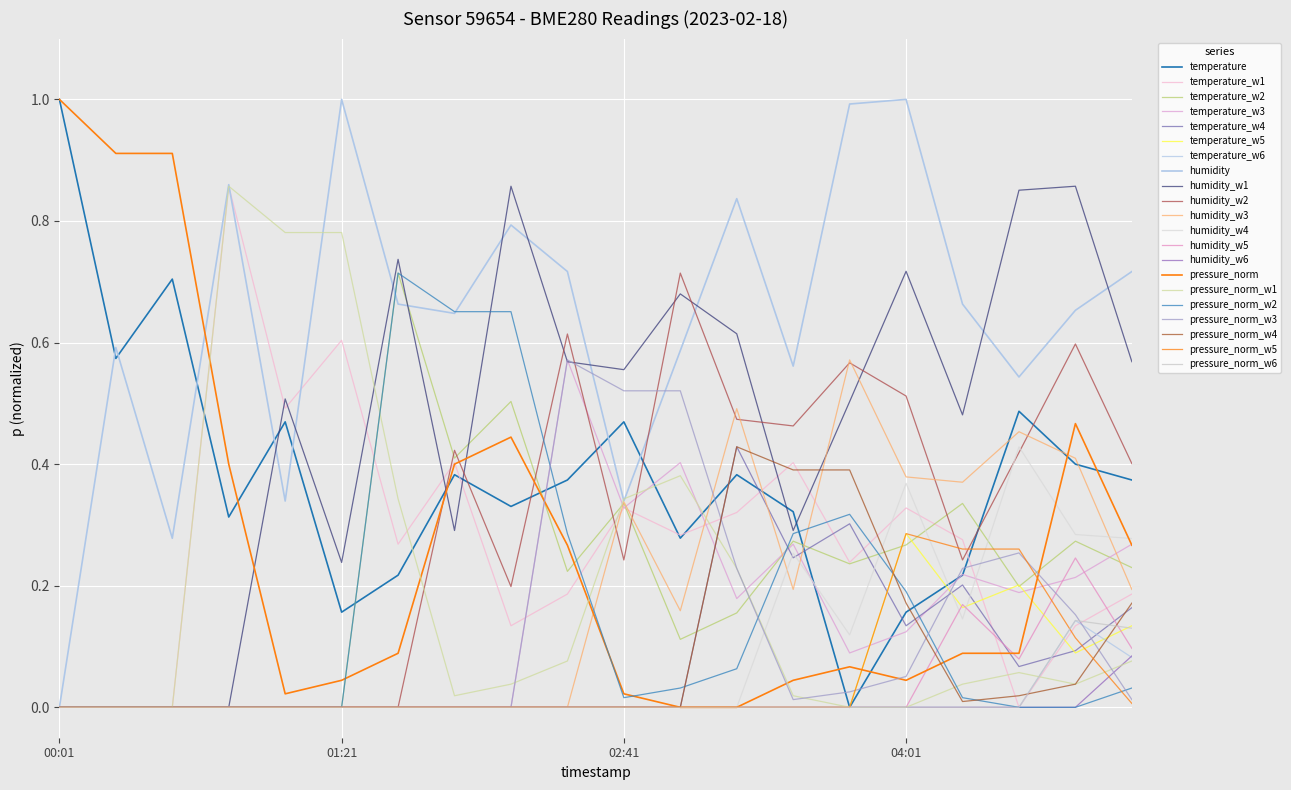

Count the number of data series in this chart.

21